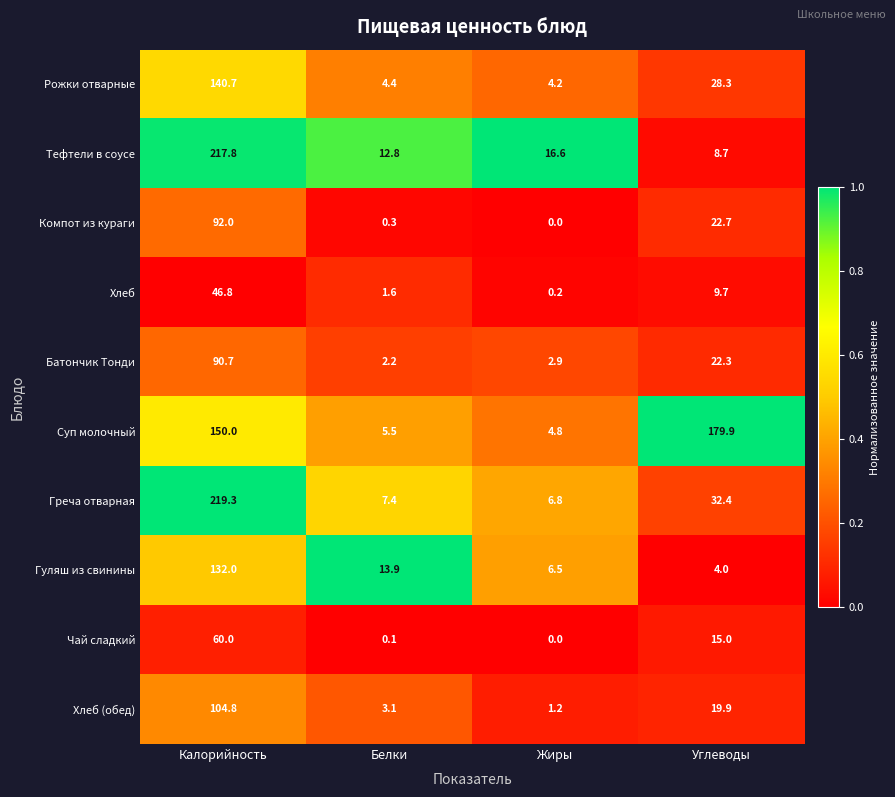

Rank the series at Углеводы from lowest to highest value.

Гуляш из свинины, Тефтели в соусе, Хлеб, Чай сладкий, Хлеб (обед), Батончик Тонди, Компот из кураги, Рожки отварные, Греча отварная, Суп молочный